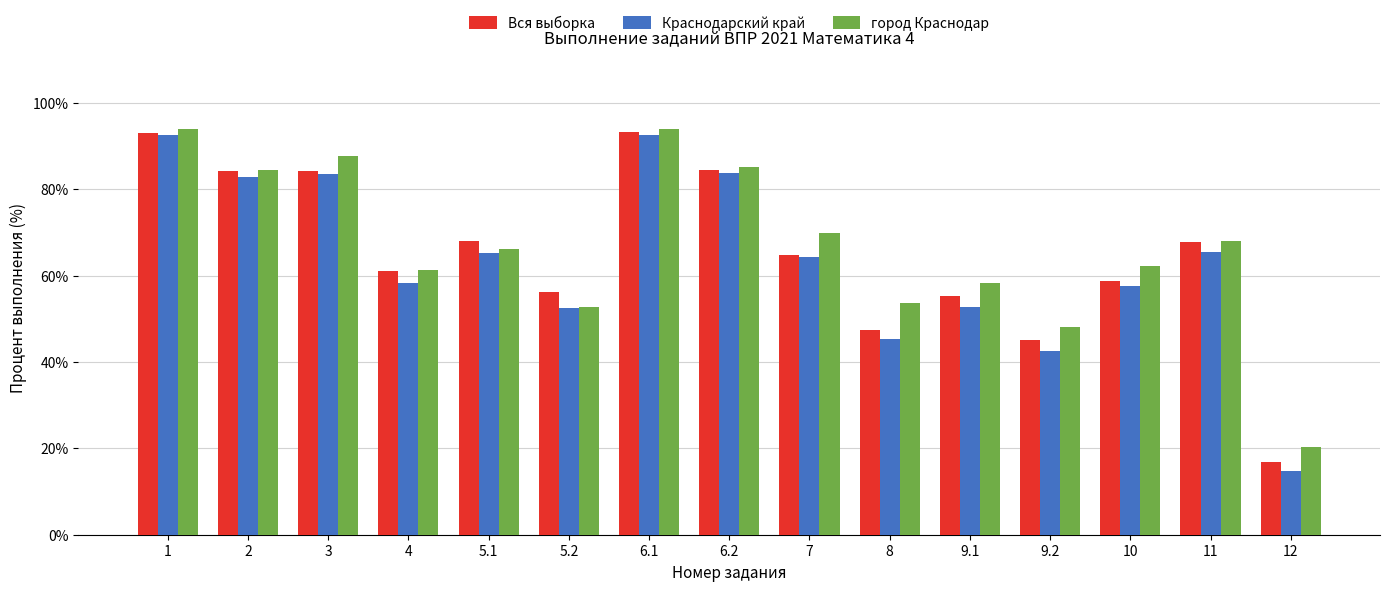

What is the label of the 4th bar from the left?

4